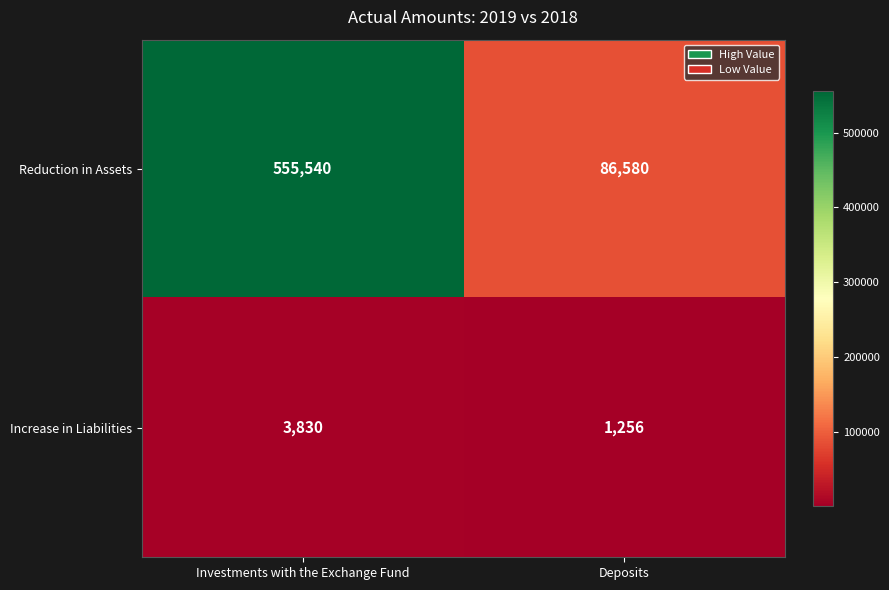

At how many categories does at least one series exceed 276127?

1